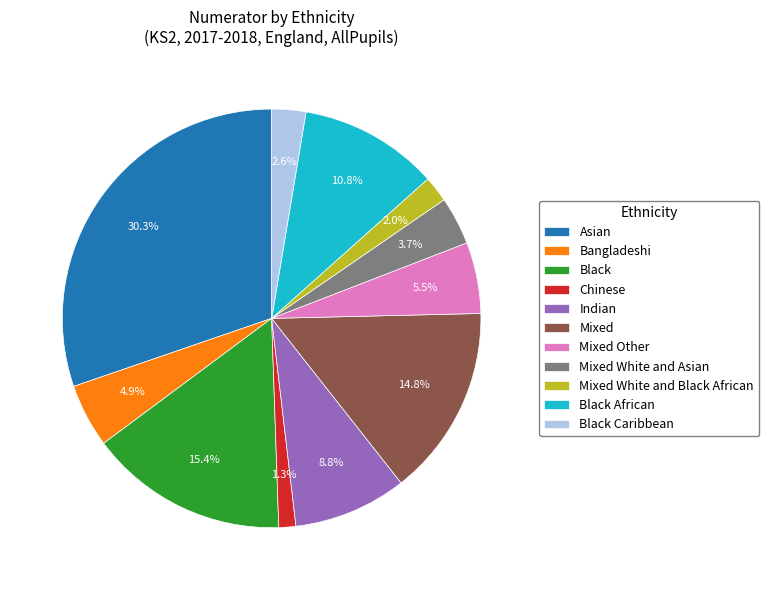

How many slices are in this pie chart?

11